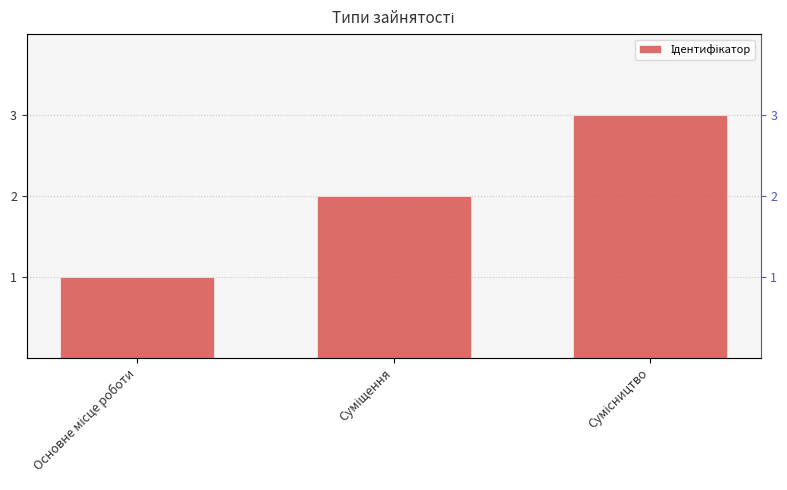

Where is the data nearest to the value 2?

Суміщення